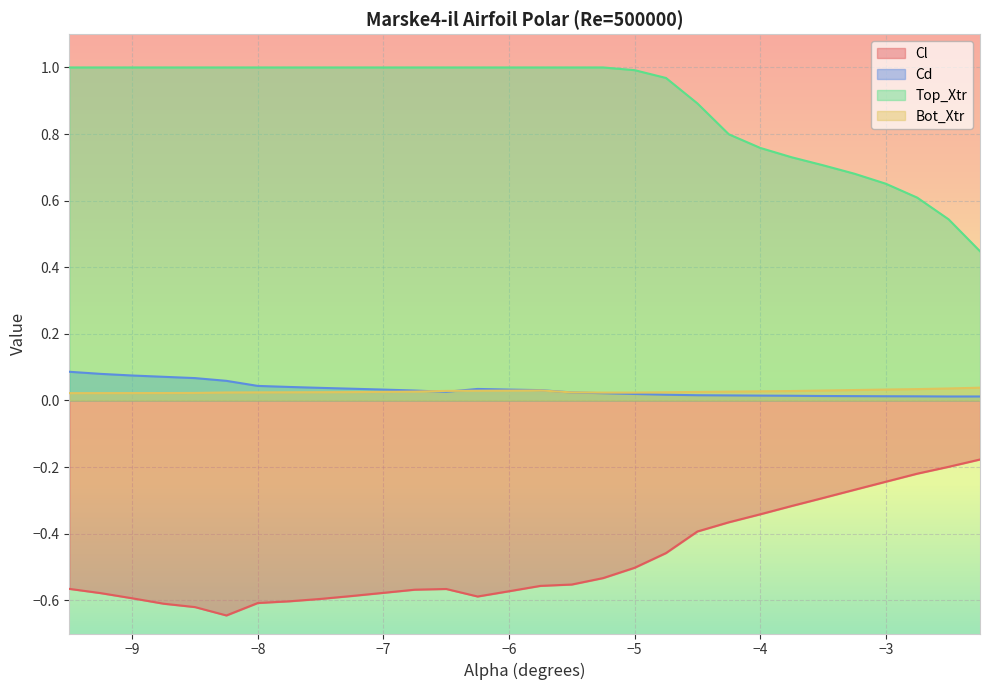

After their last crossing, which series has the higher values: Cd or Bot_Xtr?

Bot_Xtr